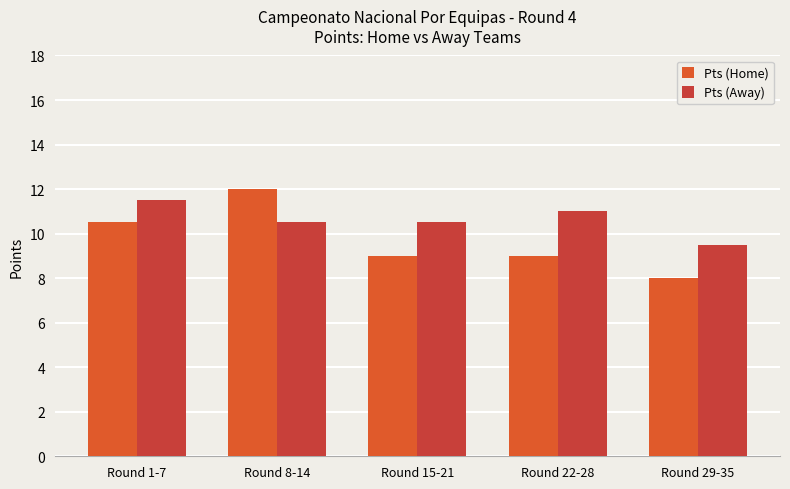

How many Pts (Home) values are between 9 and 10?

2